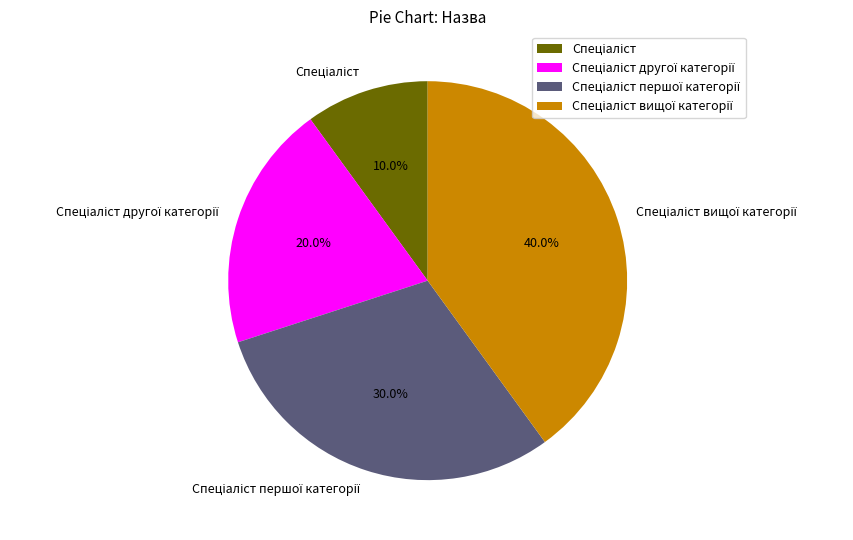

To the nearest percent, what is the average slice percentage?

25%